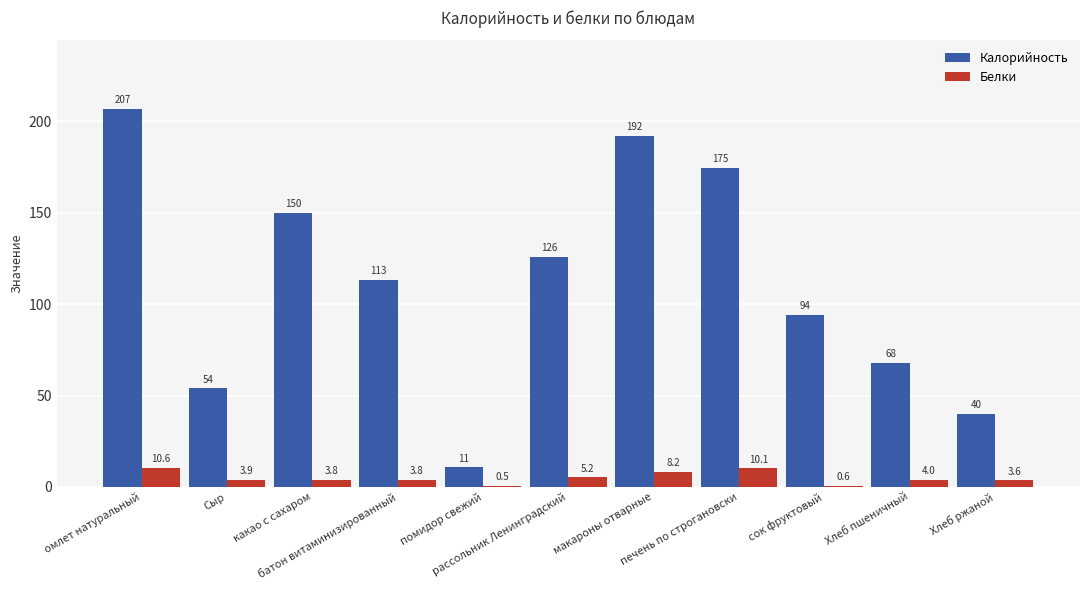

What is the highest value of the Белки series?

10.6